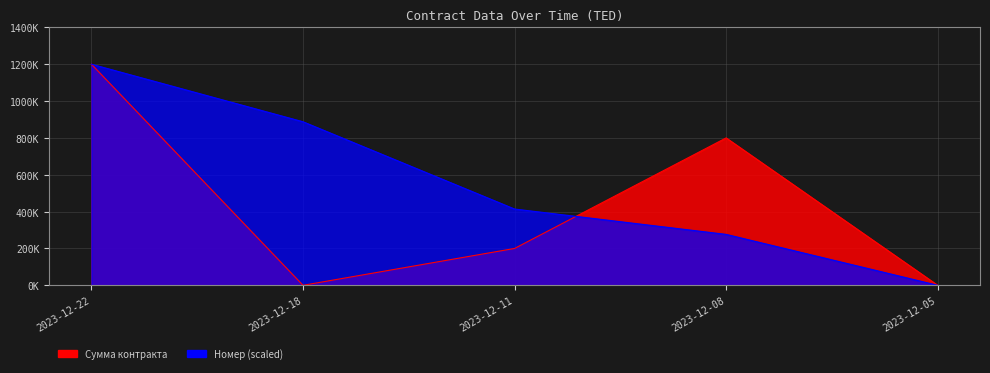

True or false: Номер and Сумма контракта intersect in this chart.

True